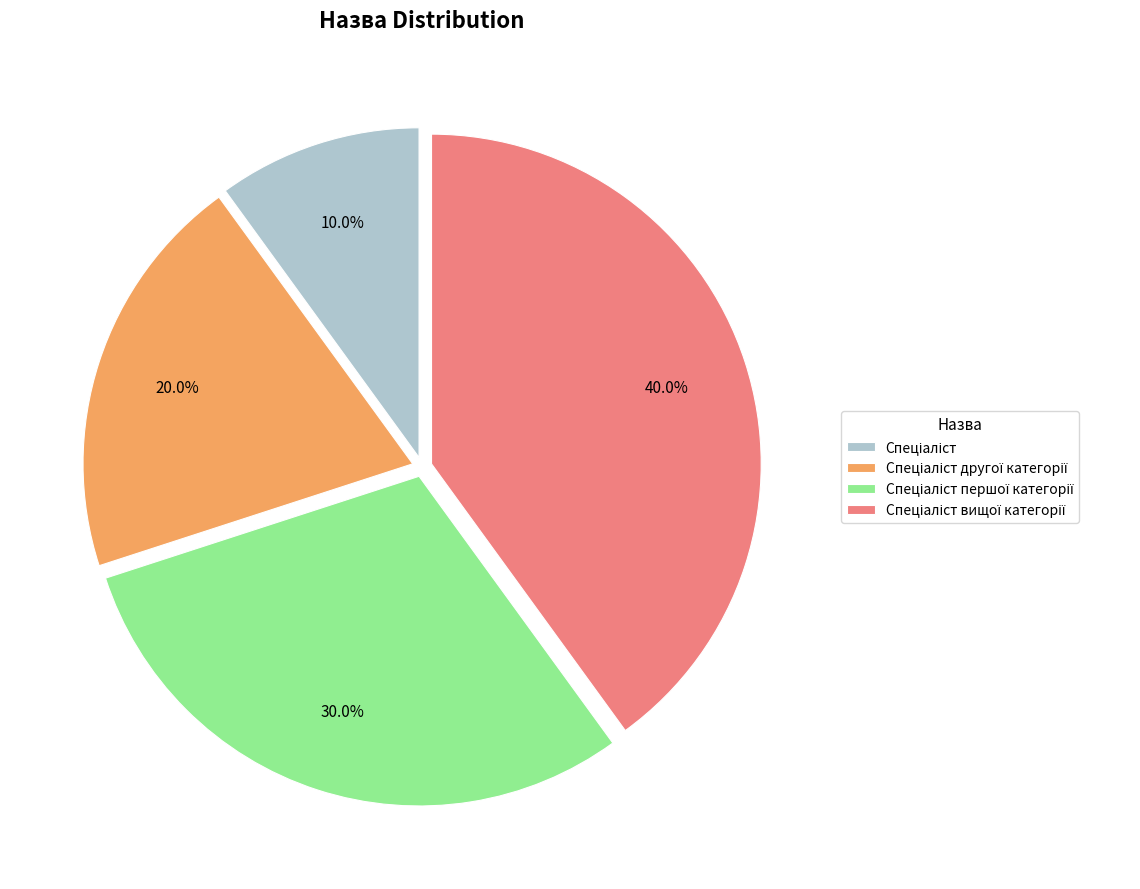

Is there a majority slice in this chart?

No